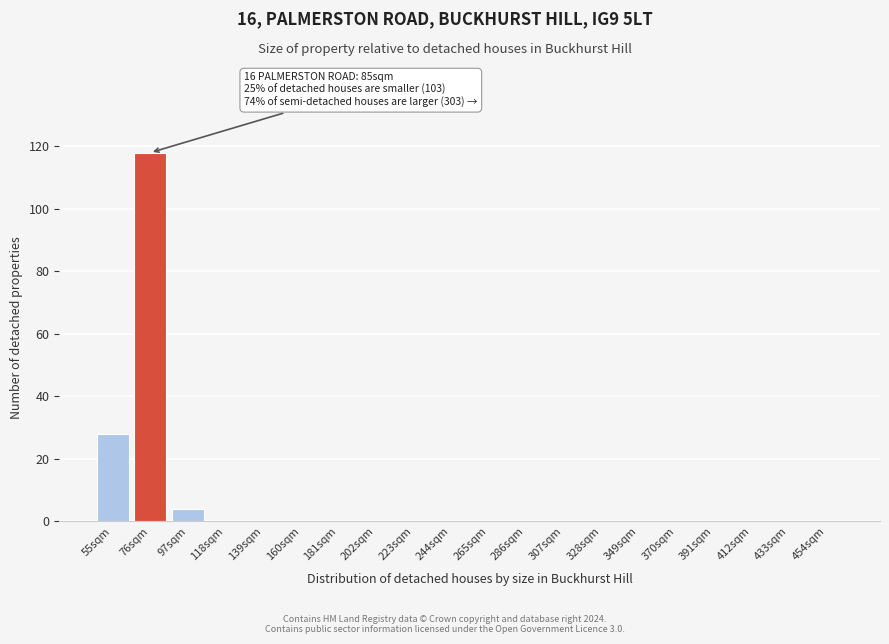

Reading left to right, extract all data points from this chart.

55sqm=28	76sqm=118	97sqm=4	118sqm=0	139sqm=0	160sqm=0	181sqm=0	202sqm=0	223sqm=0	244sqm=0	265sqm=0	286sqm=0	307sqm=0	328sqm=0	349sqm=0	370sqm=0	391sqm=0	412sqm=0	433sqm=0	454sqm=0